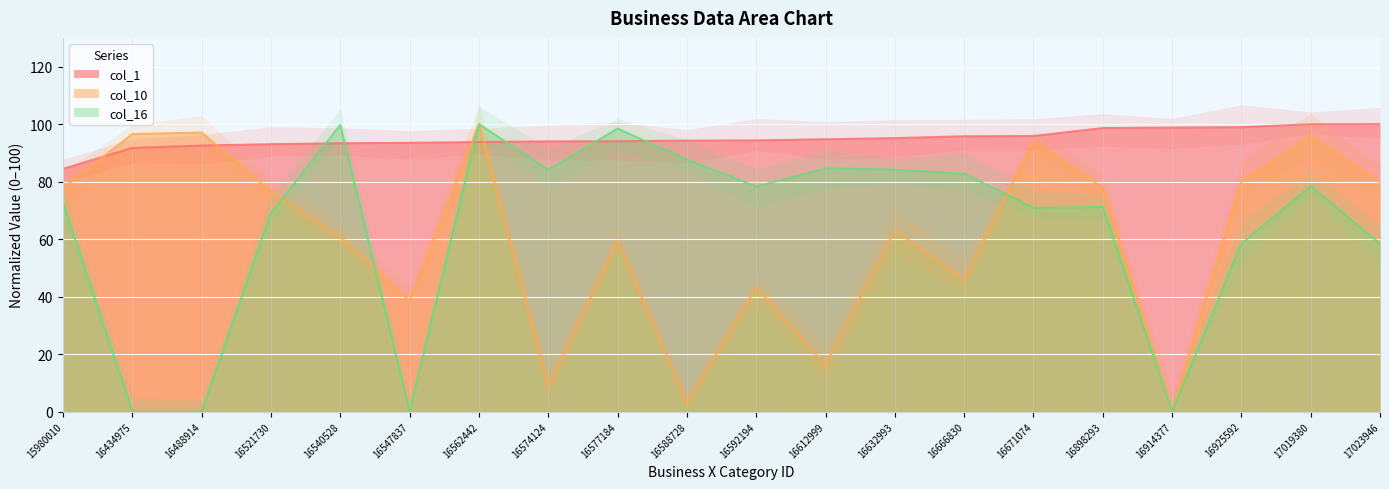

Reading left to right, extract all data points from this chart.

col_1: 15980010=84.4	16434975=91.7	16488914=92.5	16521730=93.0	16540528=93.3	16547837=93.5	16562442=93.8	16574124=94.0	16577184=94.0	16588728=94.3	16592194=94.3	16612999=94.7	16632993=95.1	16666830=95.8	16671074=95.8	16898293=98.6	16914377=98.8	16925592=98.9	17019380=100.0	17023946=100.0
col_10: 15980010=77.8	16434975=96.5	16488914=97.1	16521730=76.6	16540528=60.6	16547837=38.6	16562442=100.0	16574124=8.9	16577184=59.3	16588728=3.0	16592194=43.2	16612999=16.2	16632993=63.1	16666830=45.9	16671074=94.1	16898293=77.9	16914377=0.0	16925592=80.0	17019380=96.0	17023946=80.0
col_16: 15980010=72.5	16434975=0.0	16488914=0.0	16521730=69.1	16540528=99.7	16547837=0.0	16562442=100.0	16574124=84.1	16577184=98.4	16588728=87.7	16592194=78.3	16612999=84.6	16632993=84.2	16666830=82.7	16671074=70.9	16898293=71.1	16914377=0.0	16925592=58.4	17019380=78.5	17023946=58.4